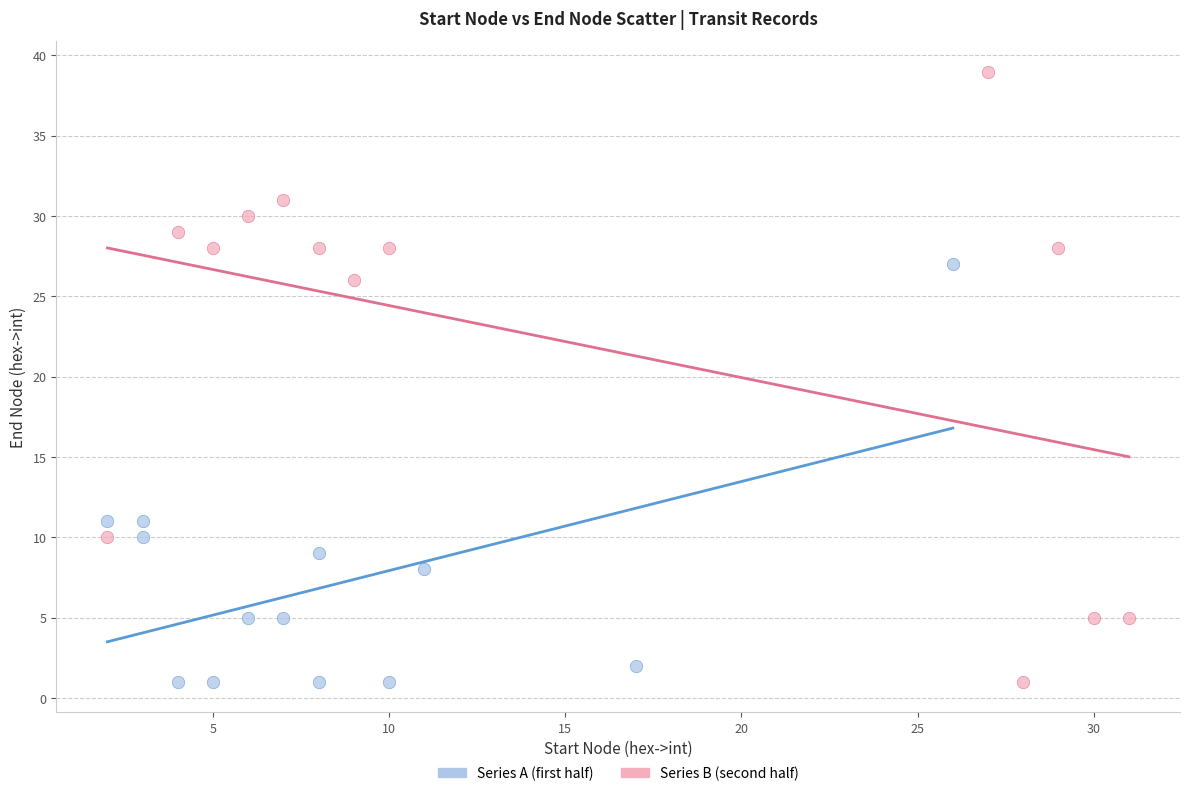

Which series contains the highest Y value?

Series B (second half)